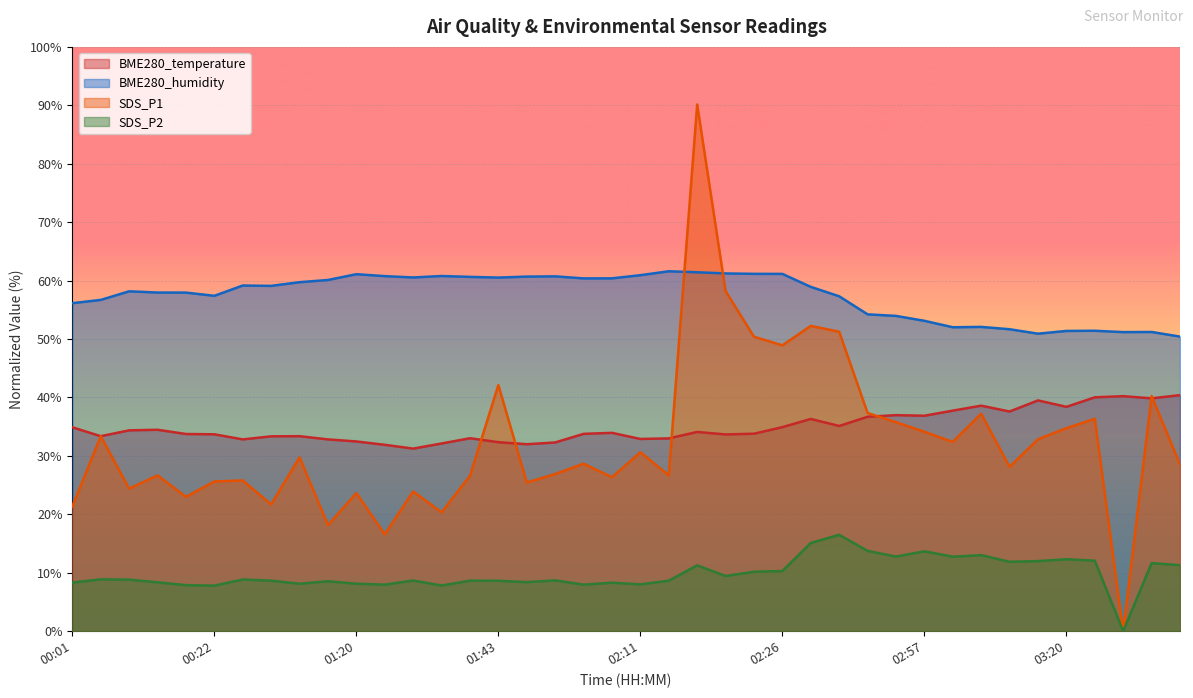

What is the sum of the BME280_temperature values at 01:57 and 00:38?

65.7